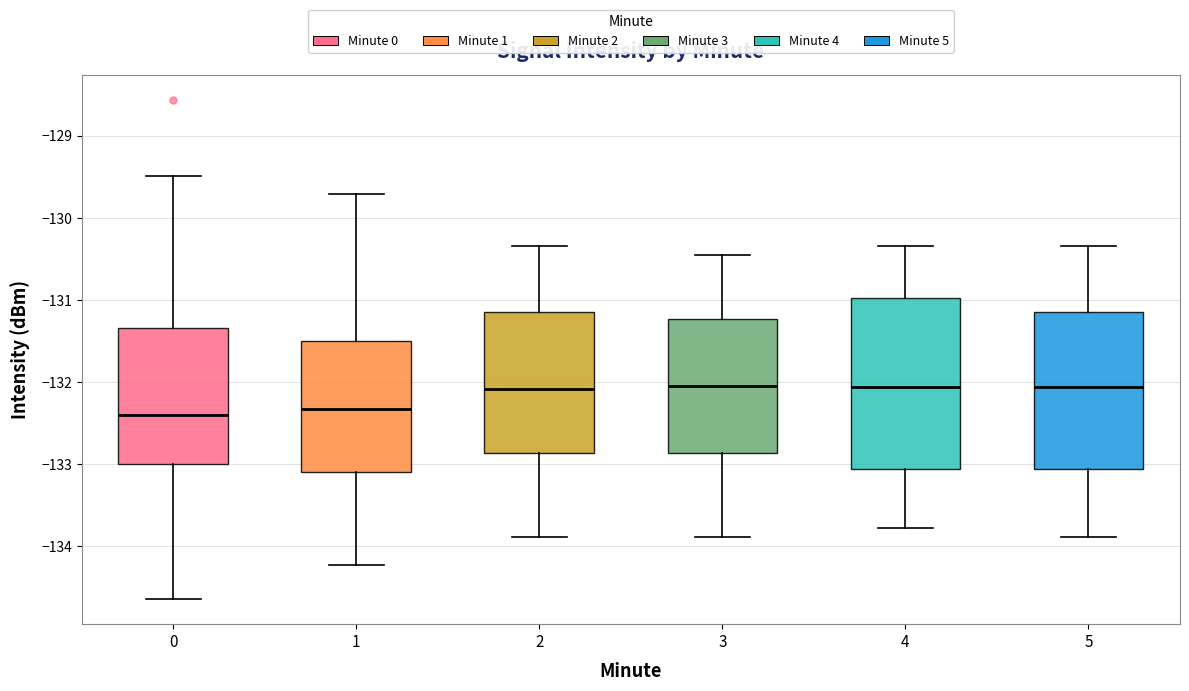

Reading left to right, read every box against the y-axis: the position of its median line, the range the box covers, and the ends of its whiskers. The values are not printed on the chart, so give them approximately, as read against the axis.

0: median -132.4, box -133.0 to -131.3, whiskers -134.6 to -129.5
1: median -132.3, box -133.1 to -131.5, whiskers -134.2 to -129.7
2: median -132.1, box -132.9 to -131.1, whiskers -133.9 to -130.3
3: median -132.0, box -132.9 to -131.2, whiskers -133.9 to -130.4
4: median -132.1, box -133.1 to -131.0, whiskers -133.8 to -130.3
5: median -132.1, box -133.1 to -131.1, whiskers -133.9 to -130.3